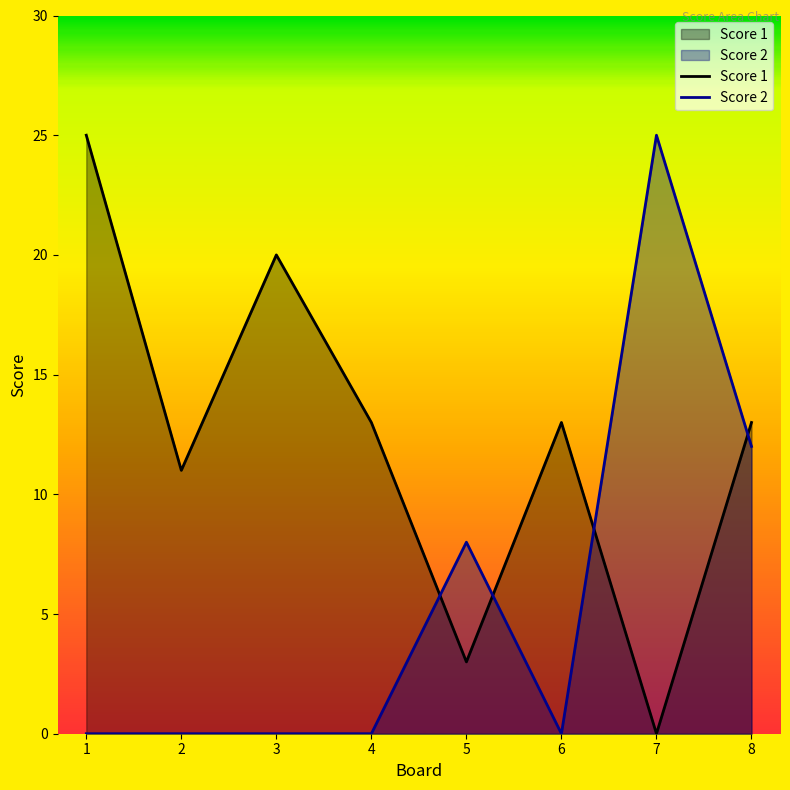

Is the value of Score 2 at 2 greater than the value of Score 1 at 8?

No